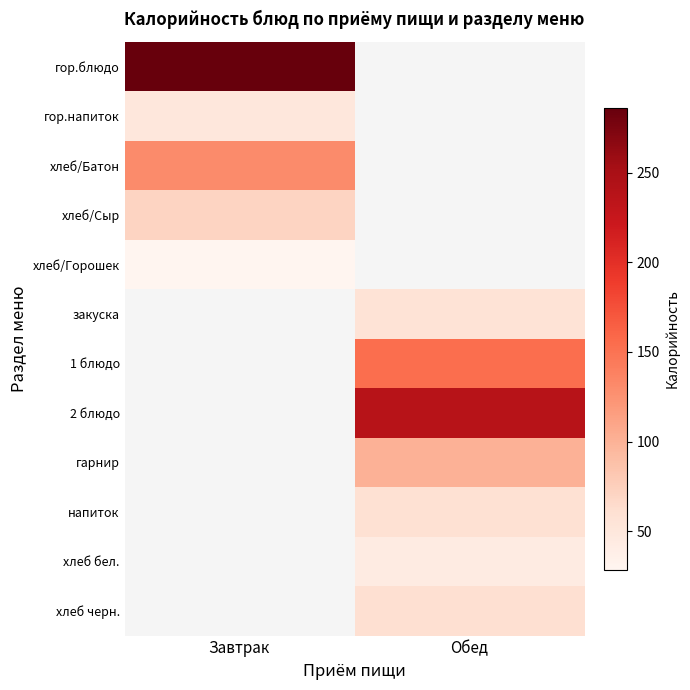

How many data points does each series have?

2